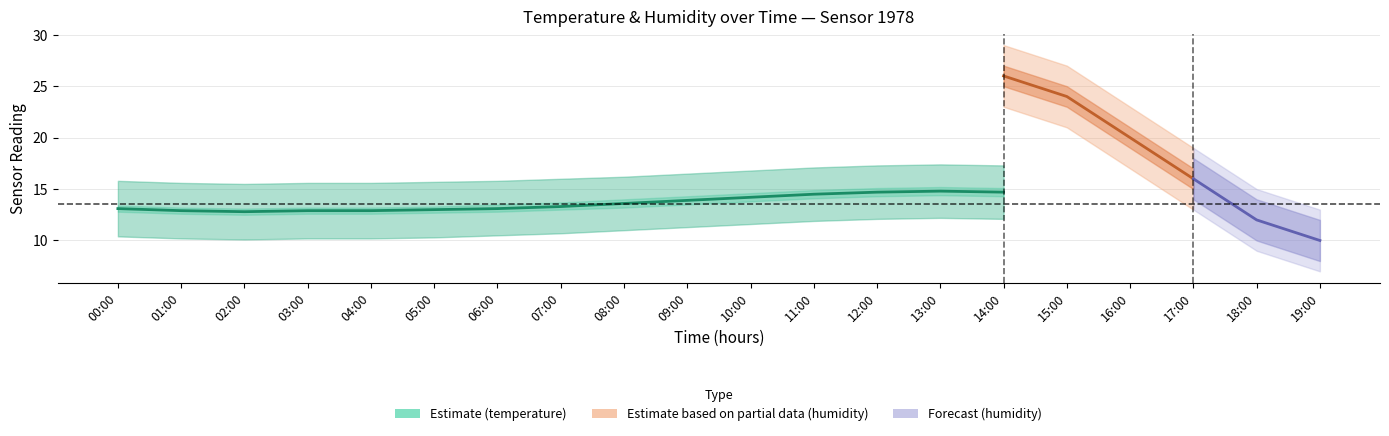

True or false: temperature and temperature_upper cross at least once.

False